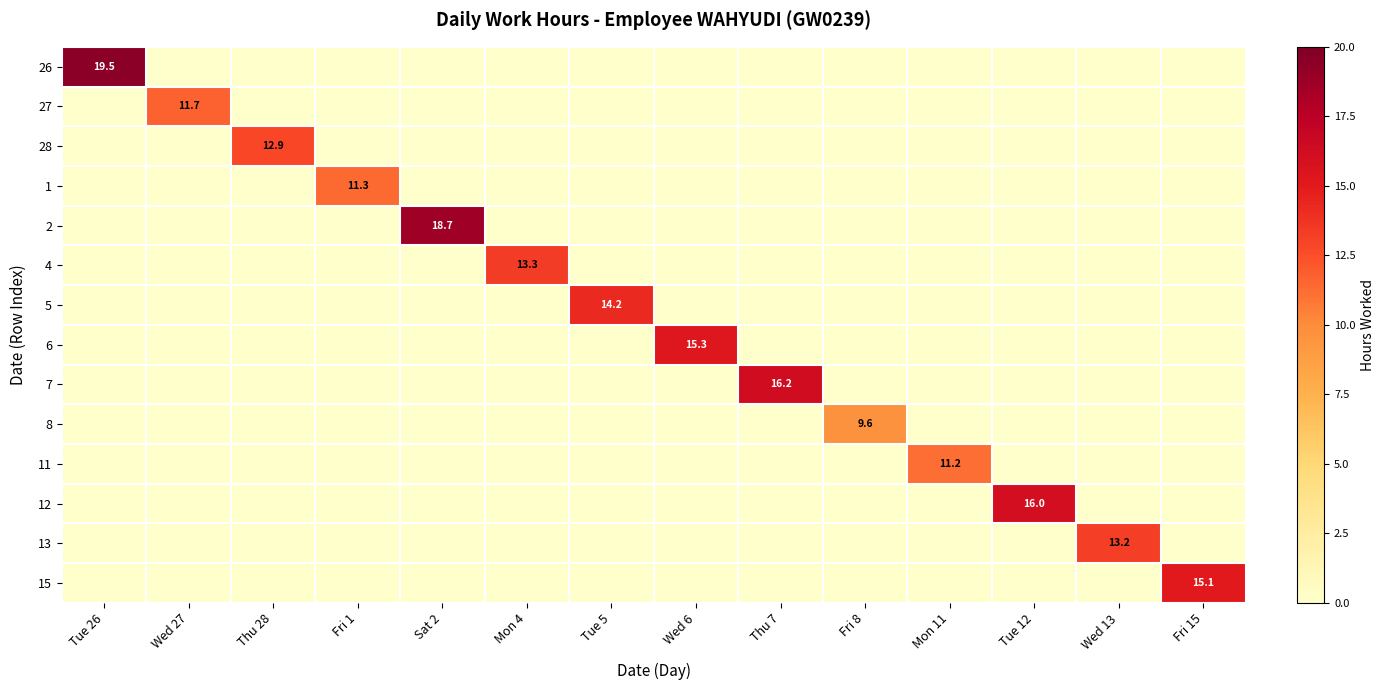

At which category is the sum across all series the highest?

Tue 26